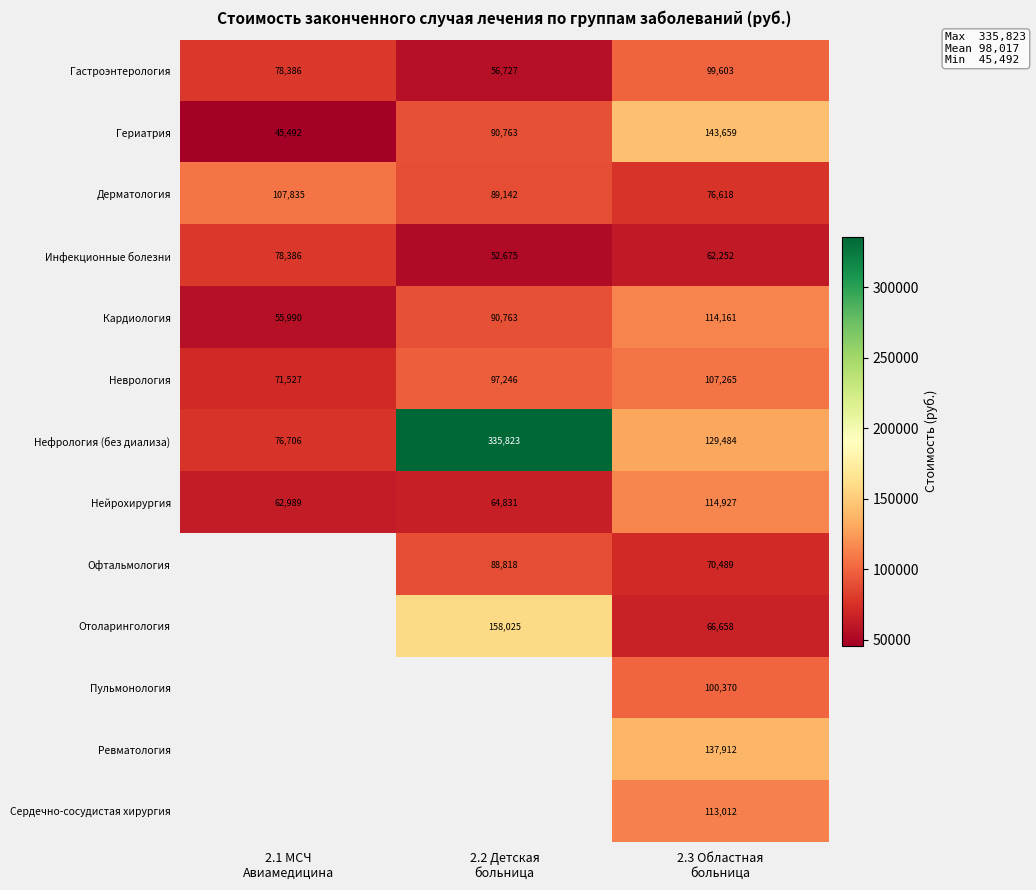

At how many categories does at least one series exceed 250201?

1